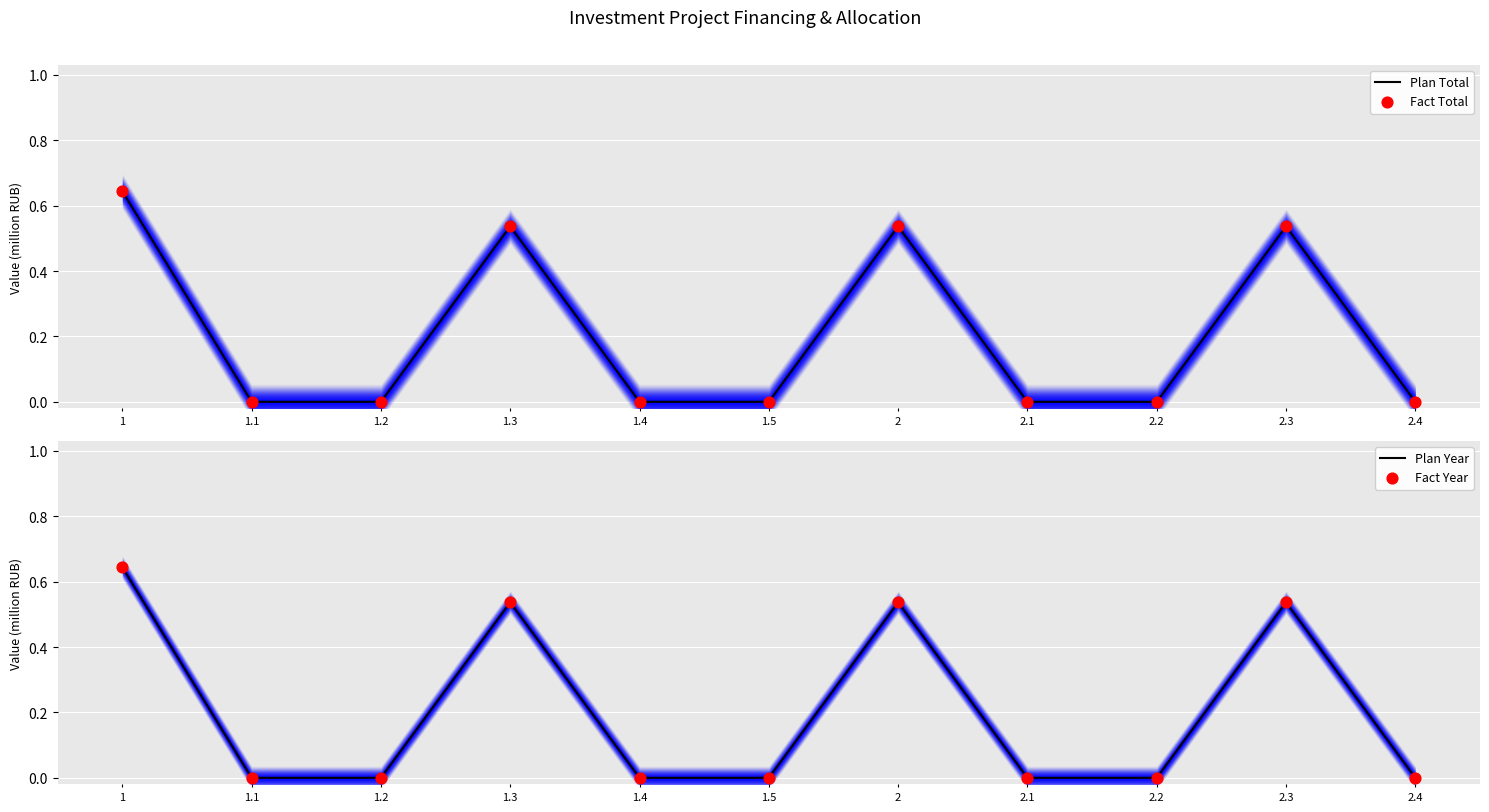

What is the total value across all series at 2.3?

2.1